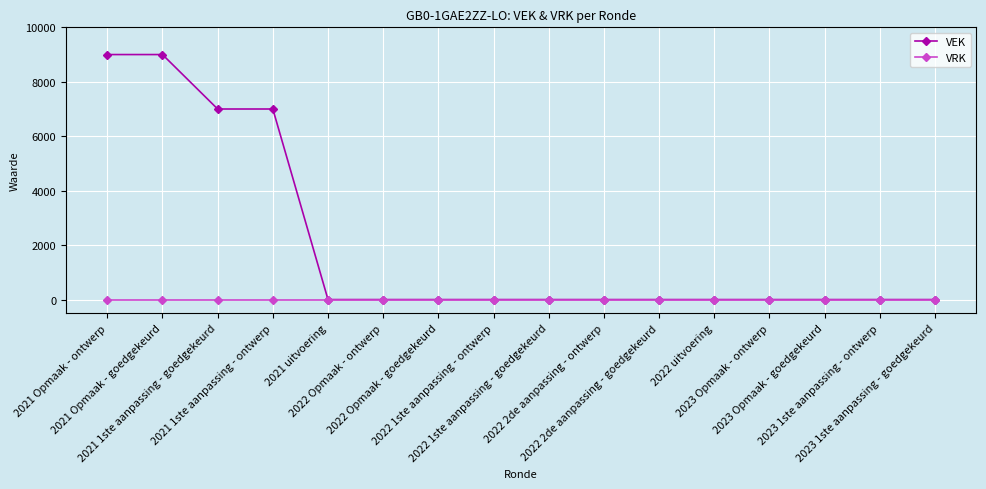

True or false: VRK has a value of 0 at 2023 1ste aanpassing - ontwerp.

True